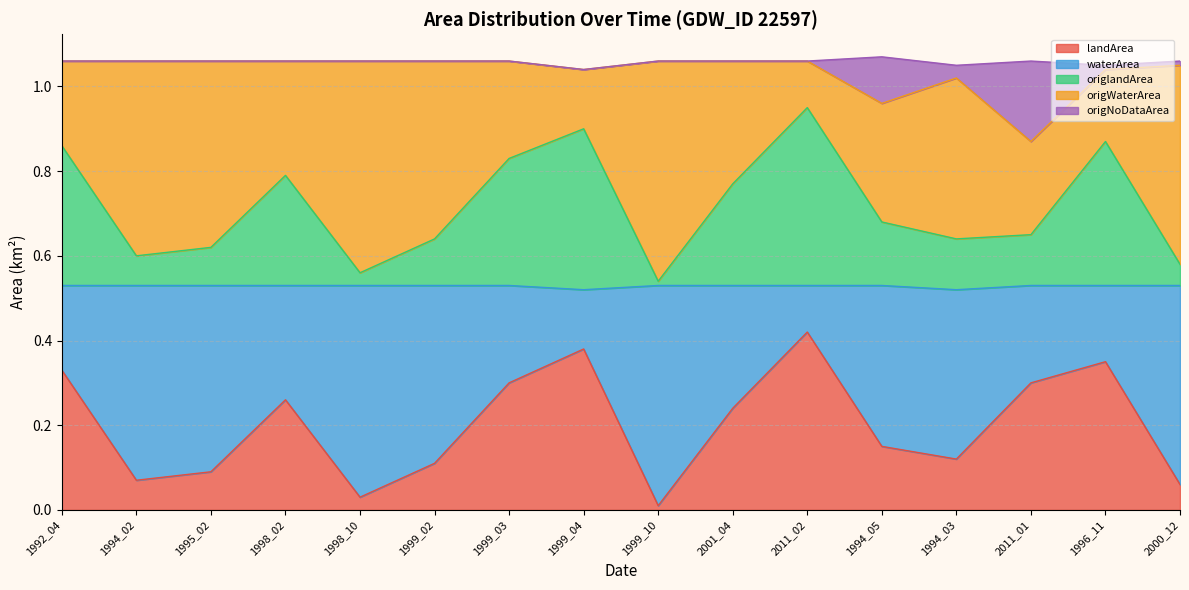

How many lines are shown in the chart?

5